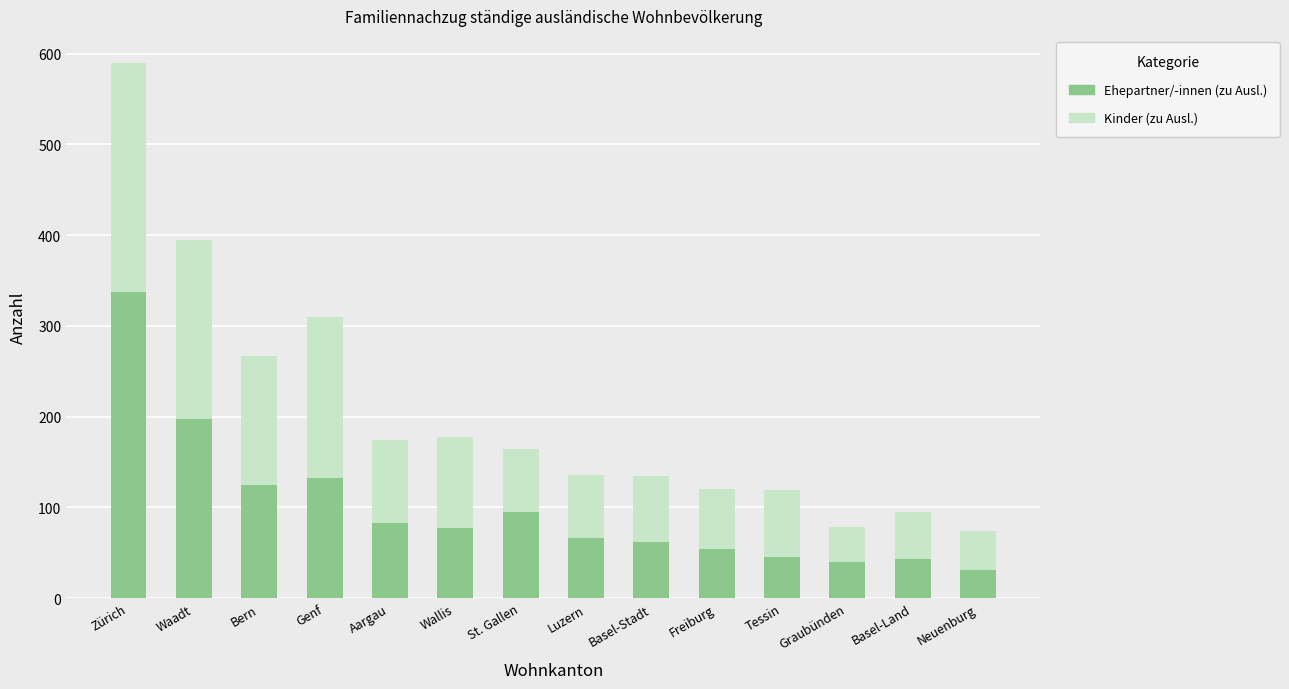

At which category is the sum across all series the highest?

Zürich